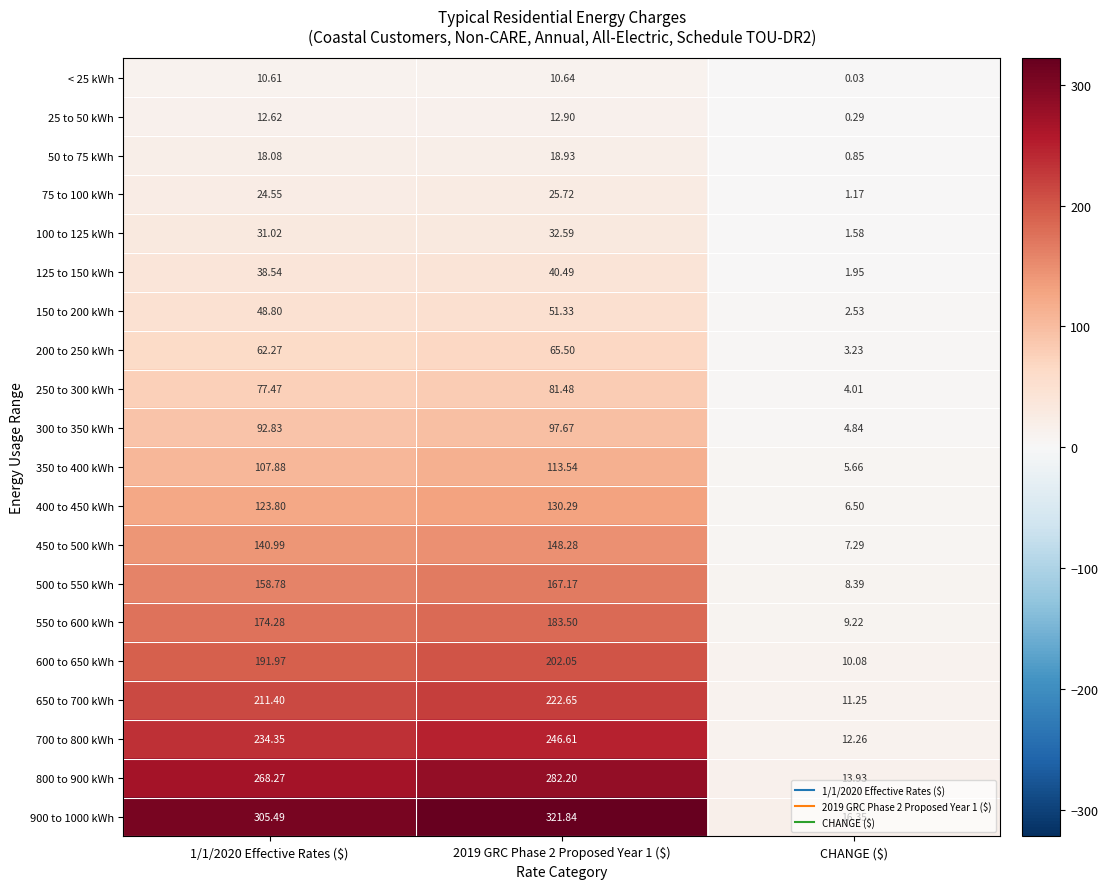

At which label does 800 to 900 kWh reach its minimum?

CHANGE ($)